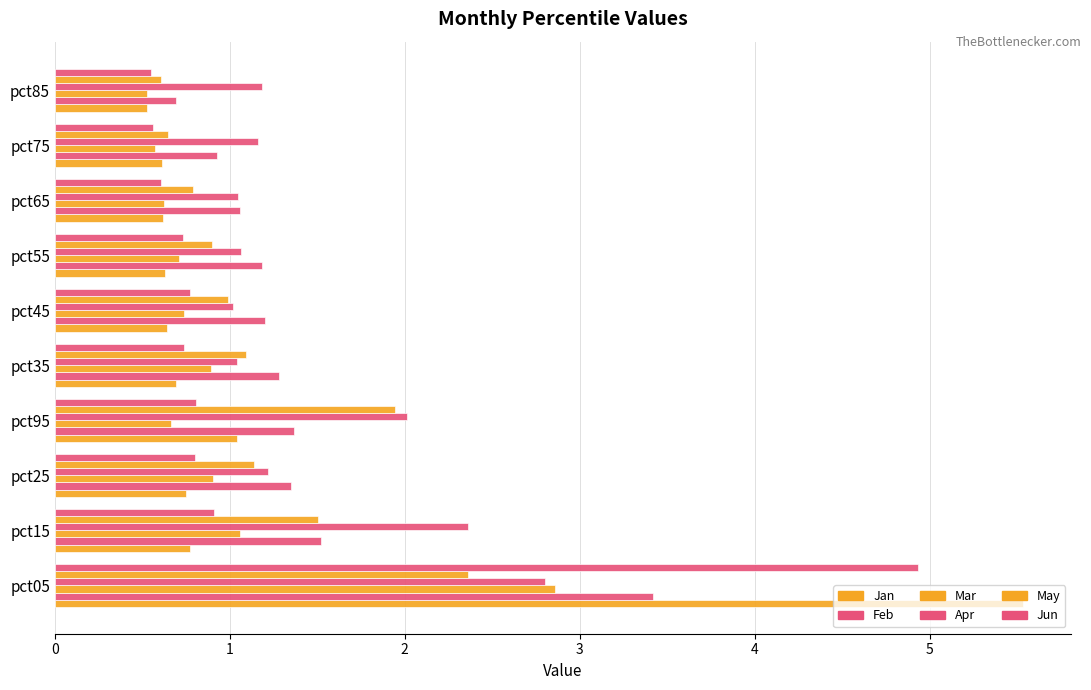

How many categories are shown in the chart?

10